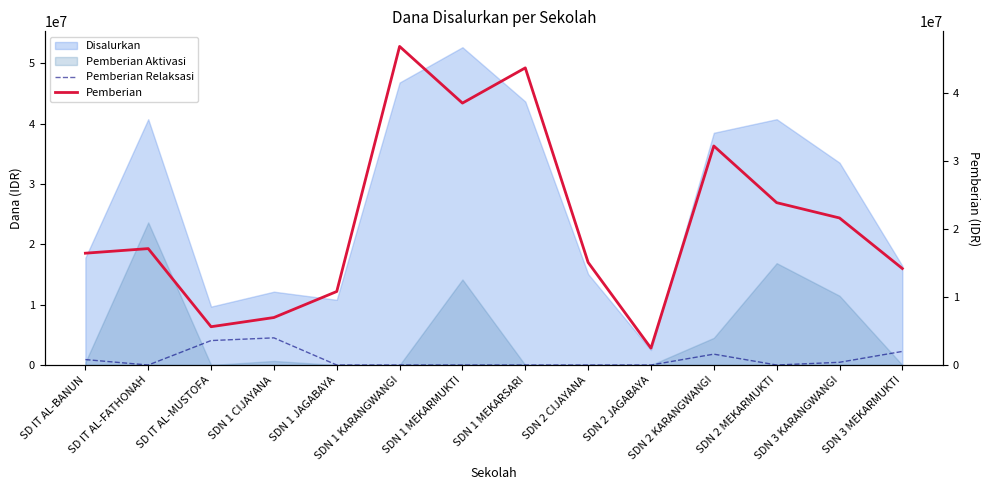

Which category has the lowest value in the Pemberian series?

SDN 2 JAGABAYA